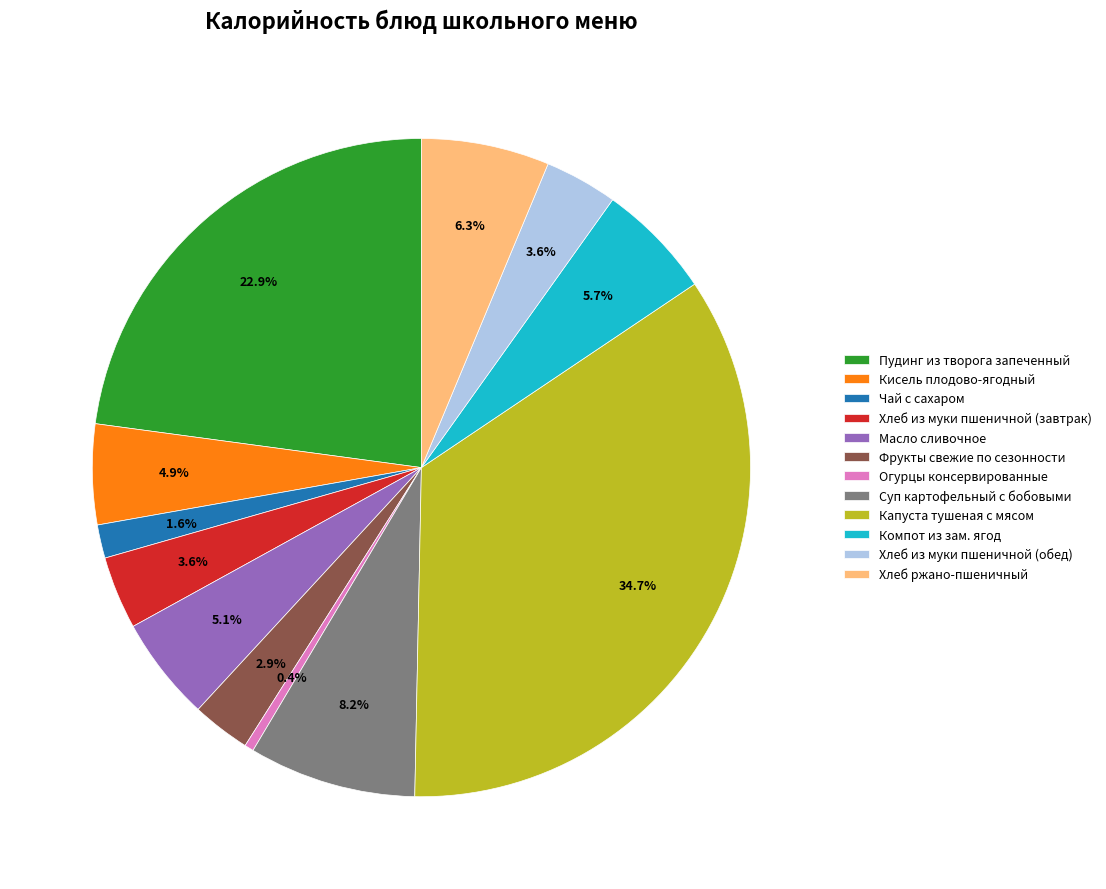

Which has a higher value, Хлеб ржано-пшеничный or Огурцы консервированные?

Хлеб ржано-пшеничный